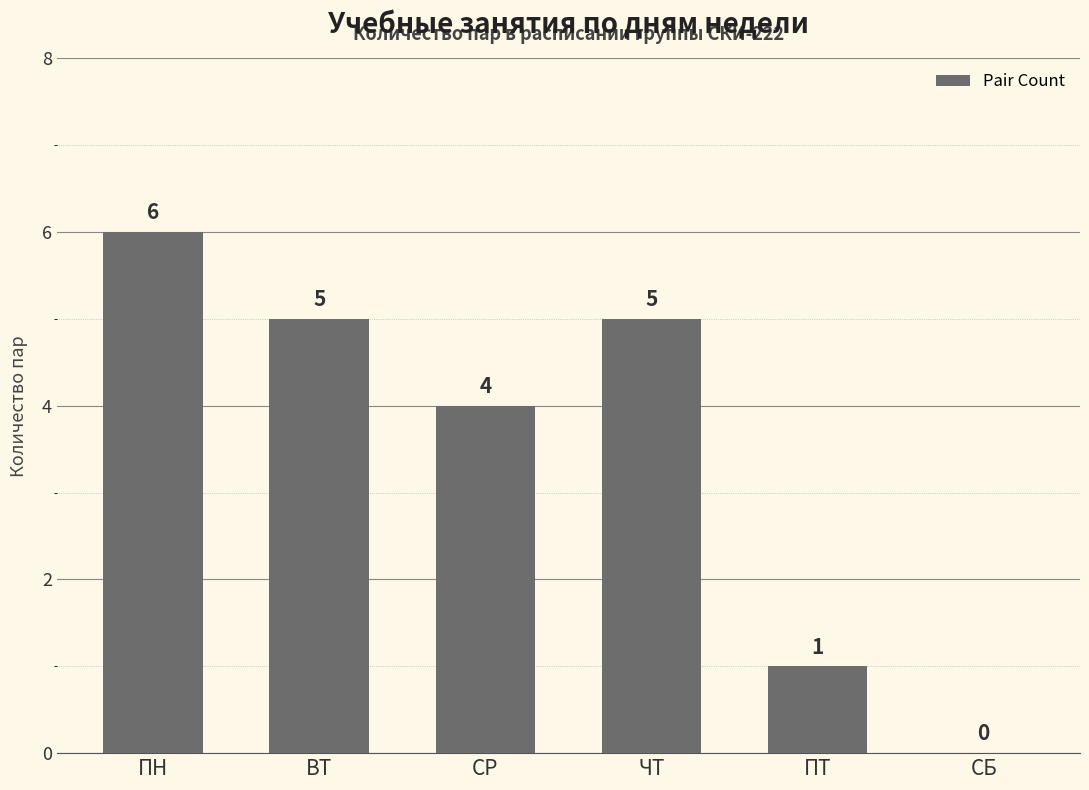

Between ВТ and СР, which is larger?

ВТ